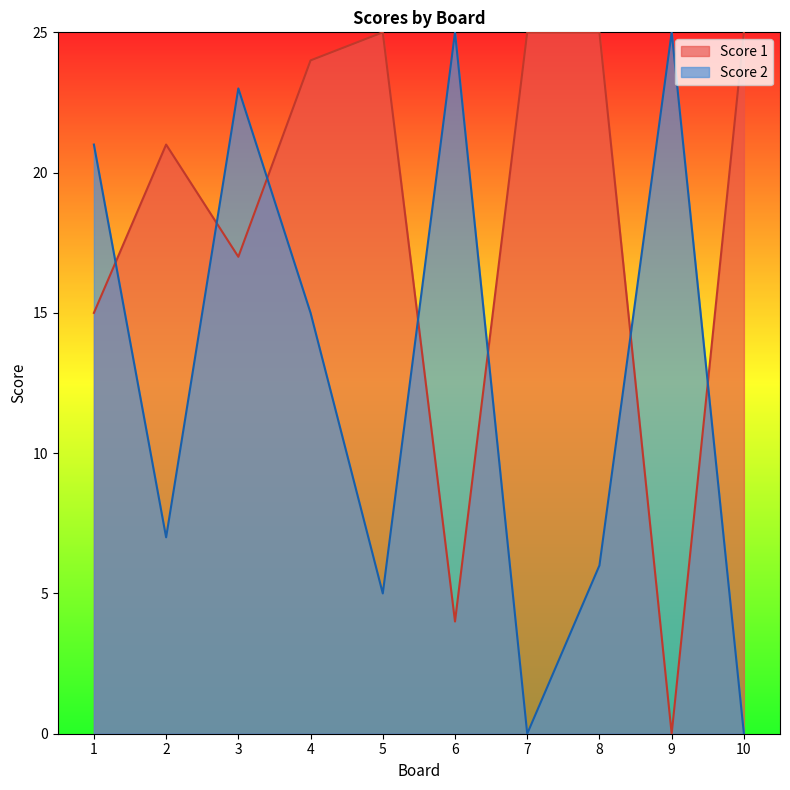

What is the greatest value displayed?

25